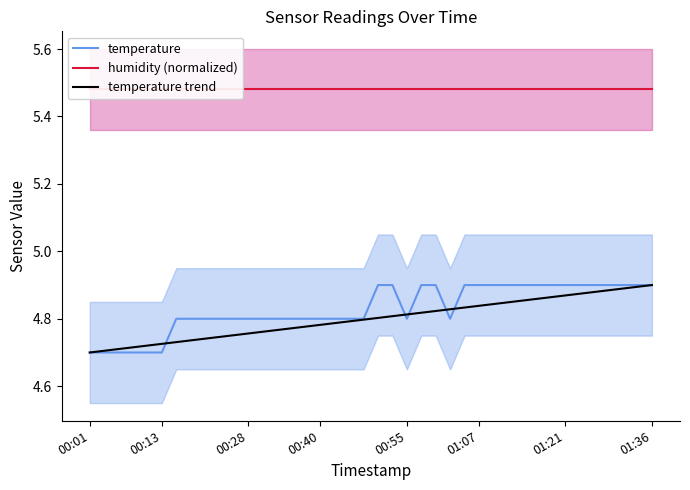

Is the value of temperature at 01:36 greater than the value of humidity (normalized) at 01:07?

No